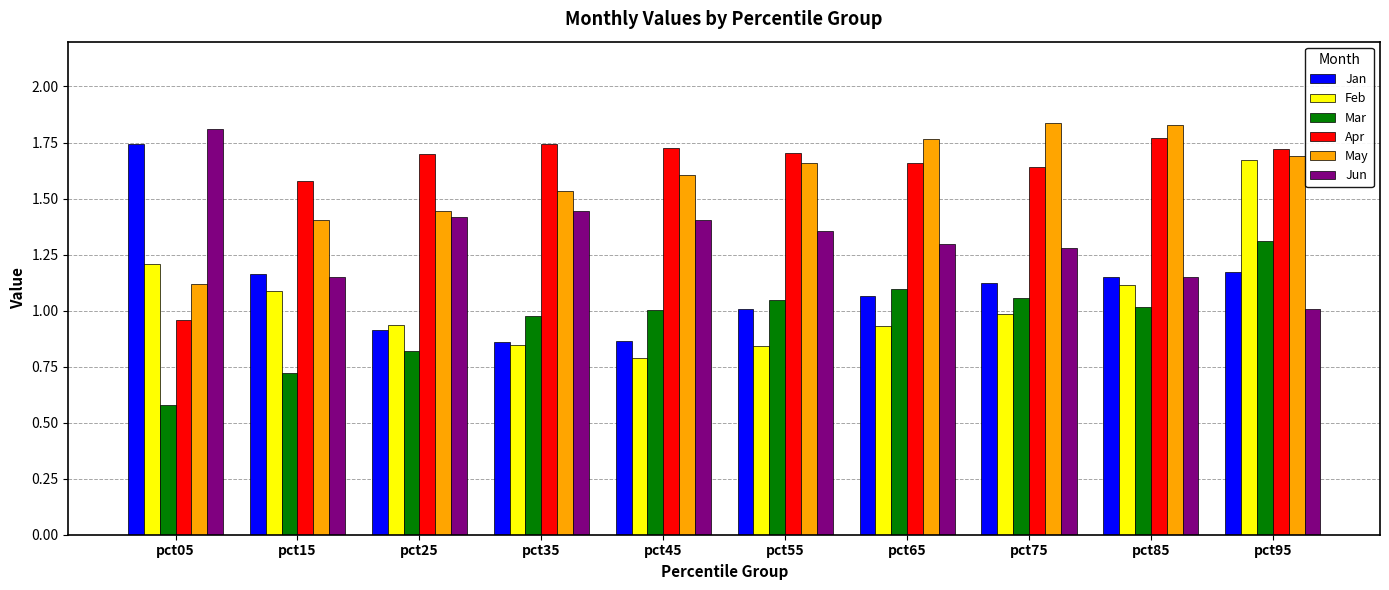

At how many categories does at least one series exceed 1?

10